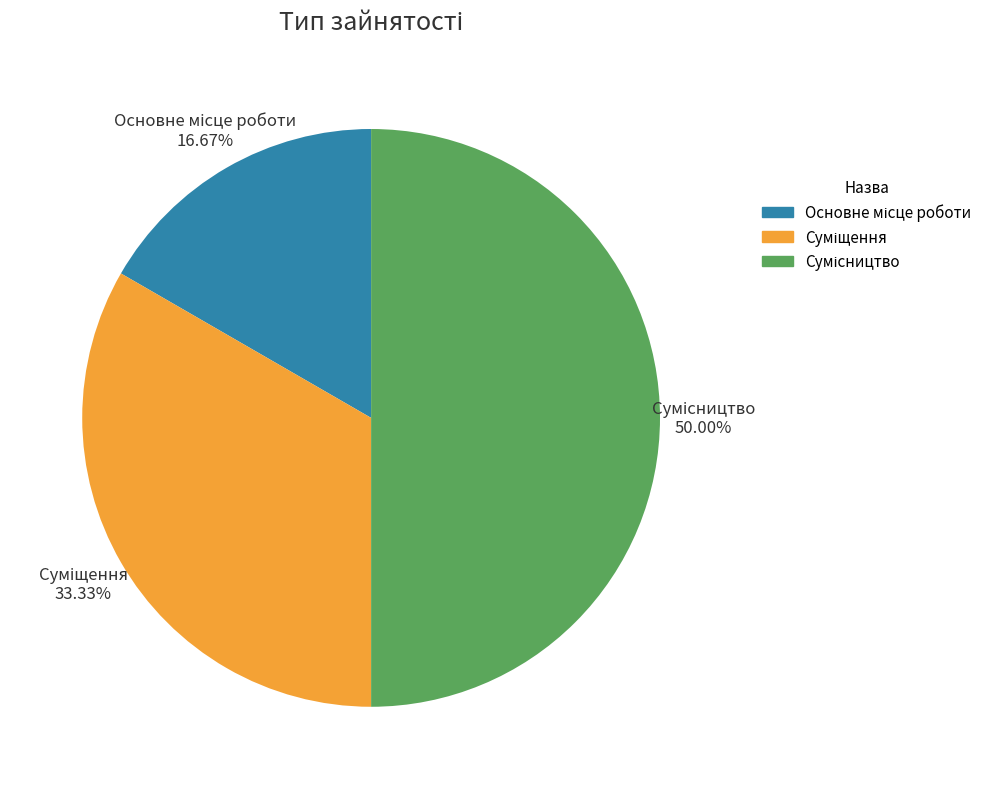

To the nearest percent, what is the difference between the largest and smallest slice percentages?

33%